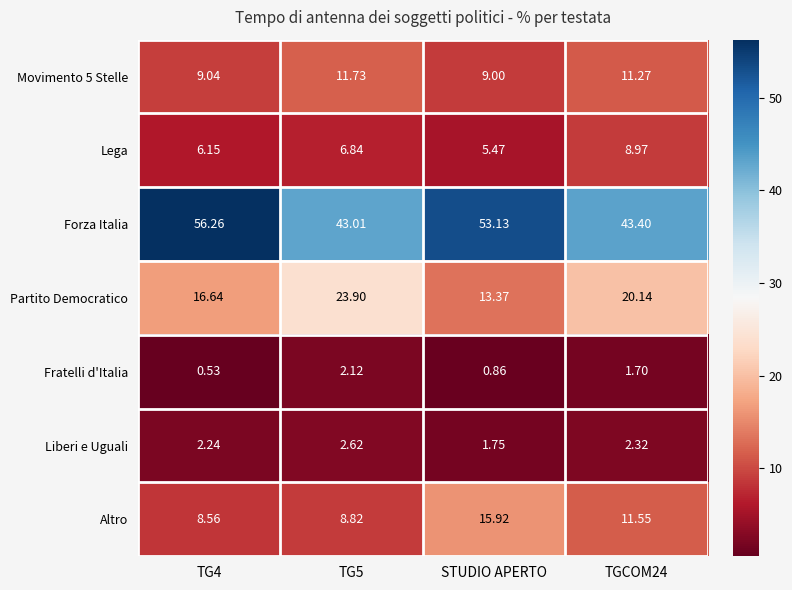

Count the number of categories in the chart.

4